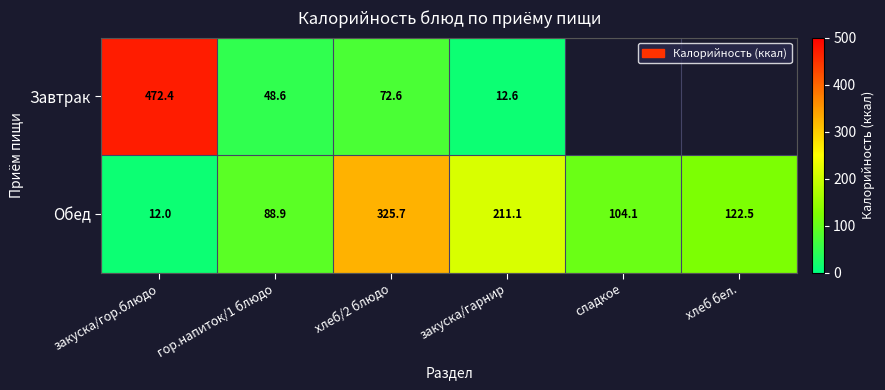

List the labels in order of Обед value, largest first.

хлеб/2 блюдо, закуска/гарнир, хлеб бел., сладкое, гор.напиток/1 блюдо, закуска/гор.блюдо